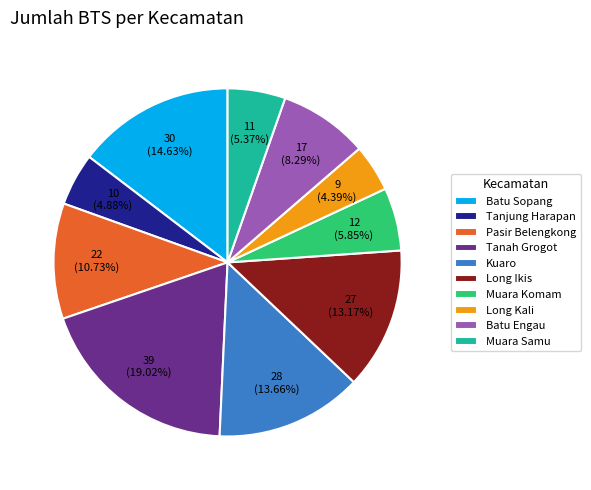

To the nearest percent, what is the average slice percentage?

10%